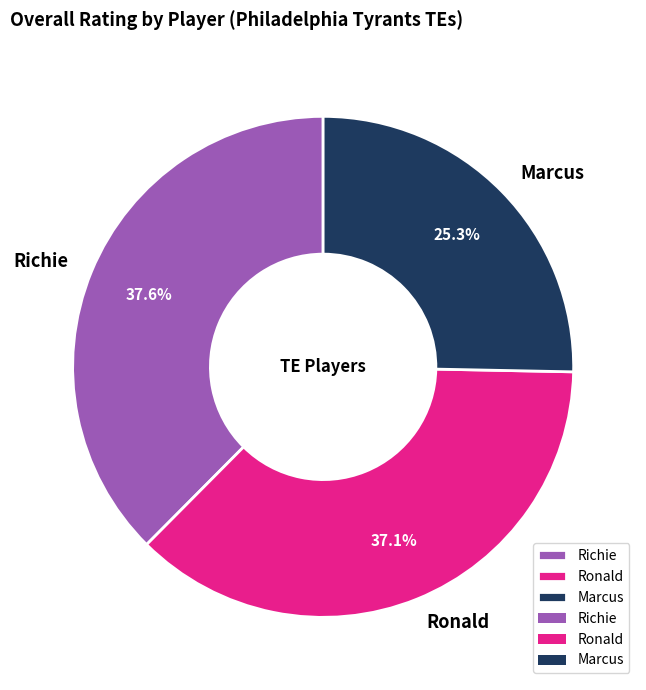

What percentage is NOT represented by Marcus?

74.7%